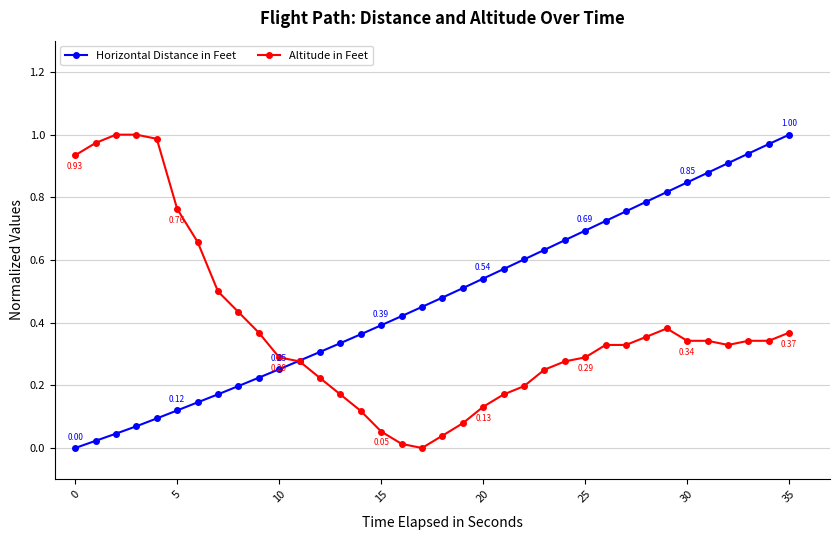

What are all the series names shown in the legend?

Horizontal Distance in Feet, Altitude in Feet